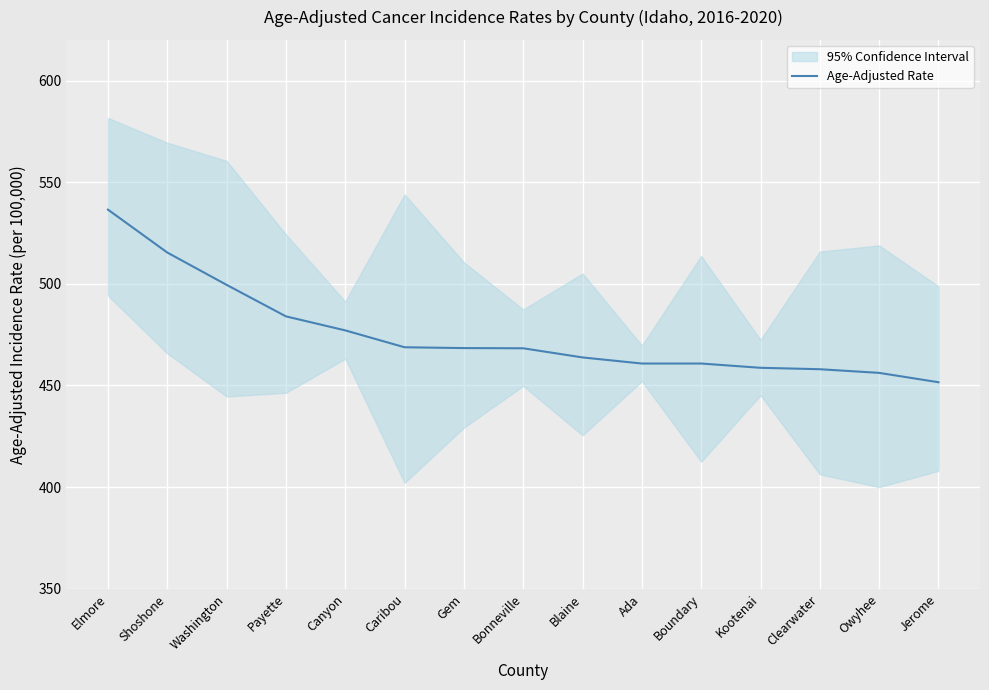

Does the chart display data point markers on the line(s)?

No